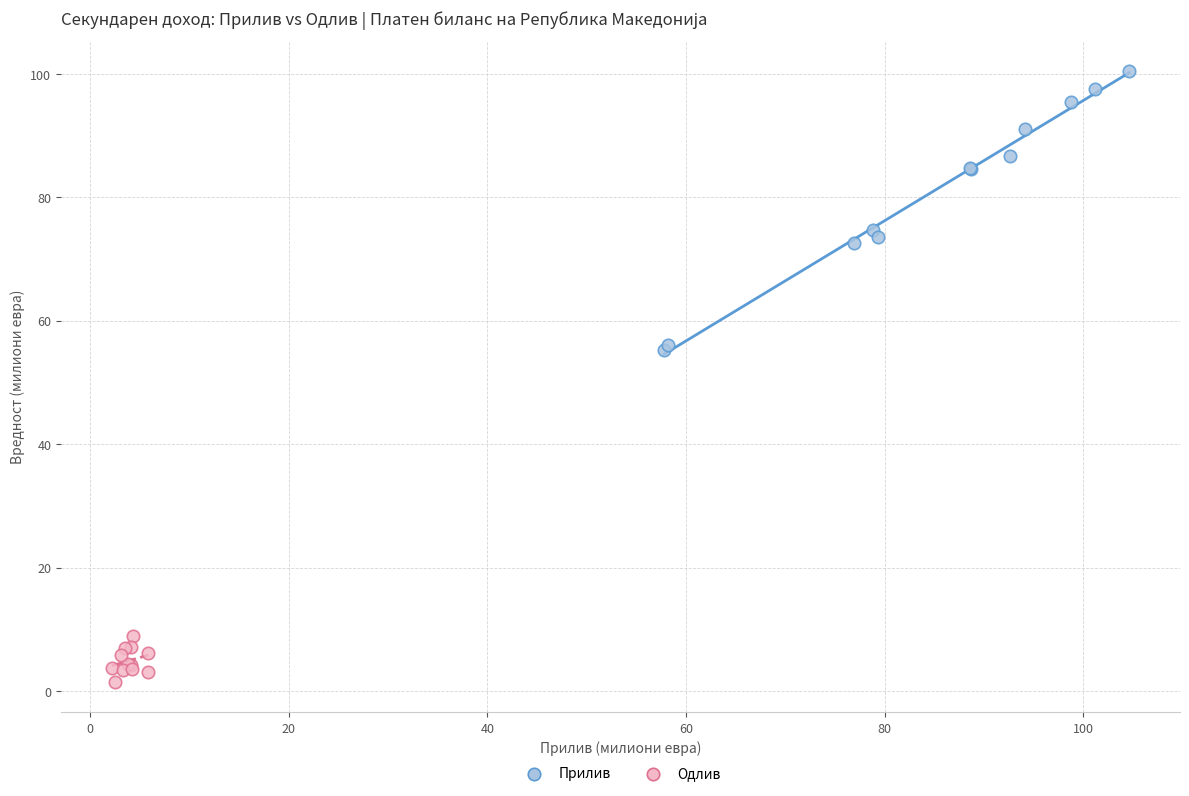

Which series has the widest spread of Y values?

Прилив